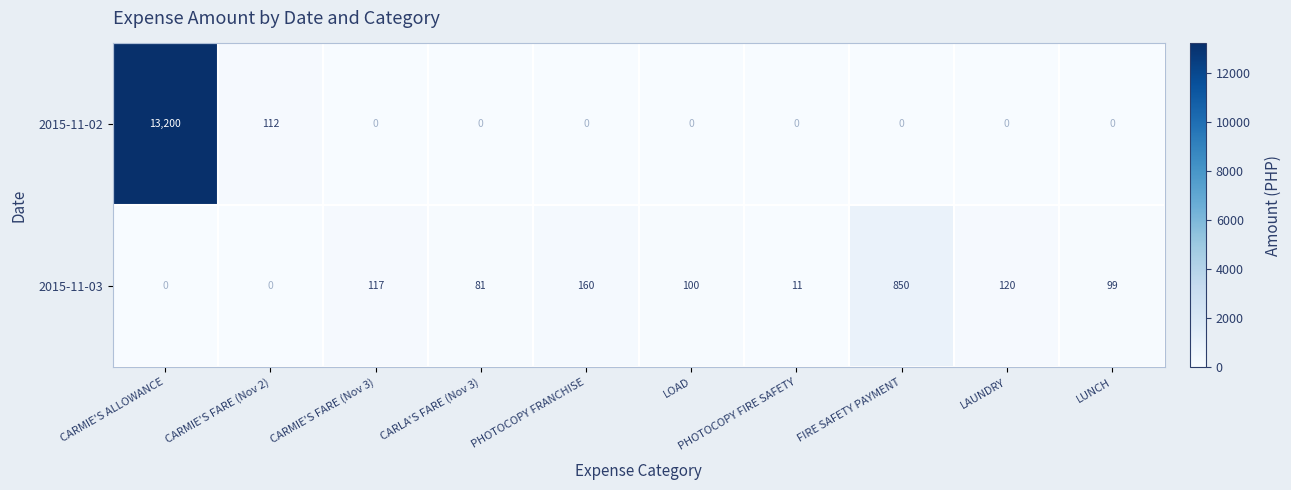

Which series has the largest total across all categories?

2015-11-02